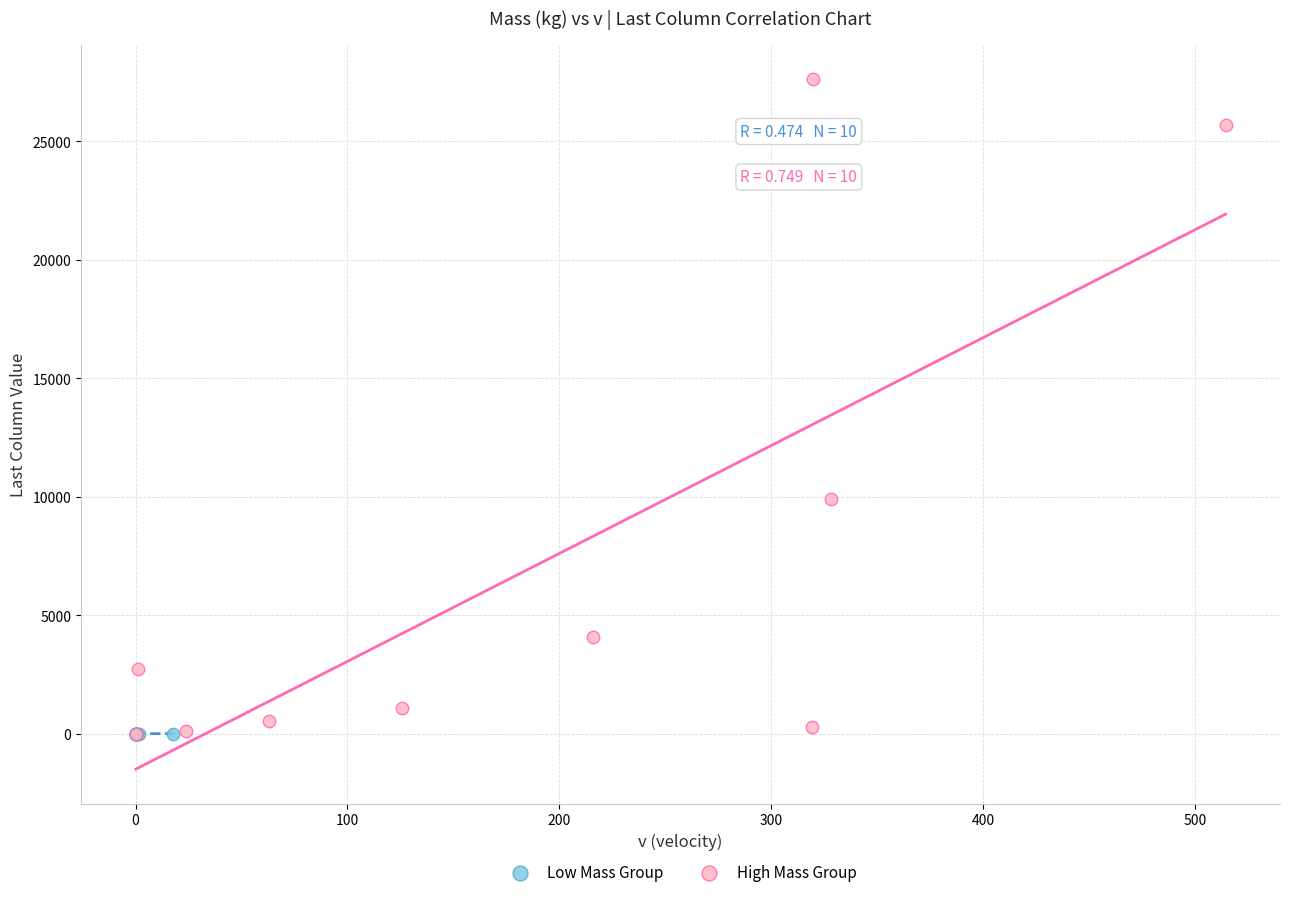

Which series has the widest spread of Y values?

High Mass Group